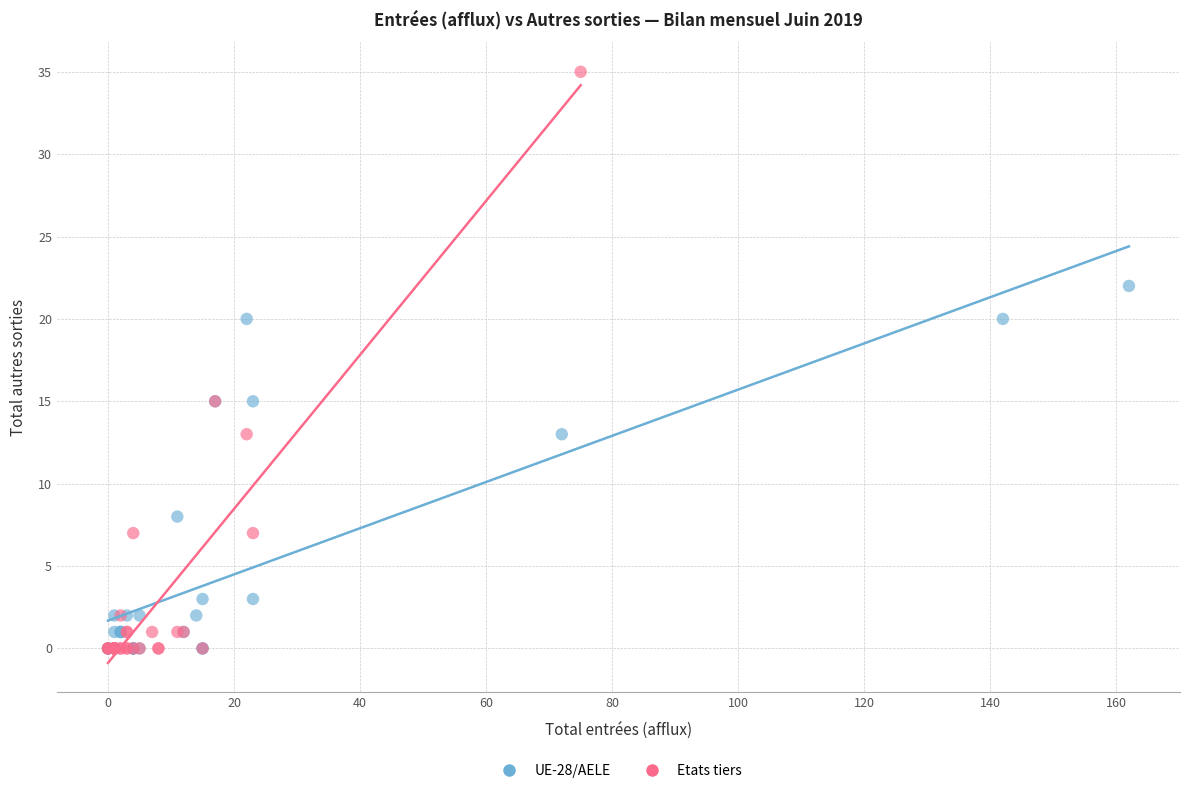

Which series reaches the maximum Y coordinate?

Etats tiers